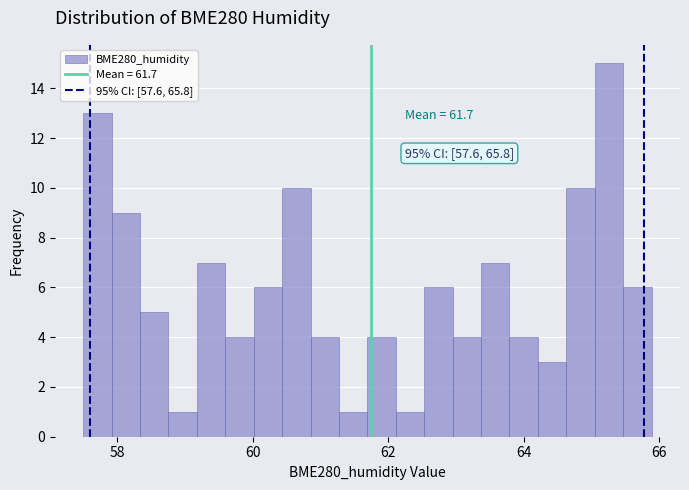

Read against the x-axis, roughly where is the centre of the tallest bar?

65.2